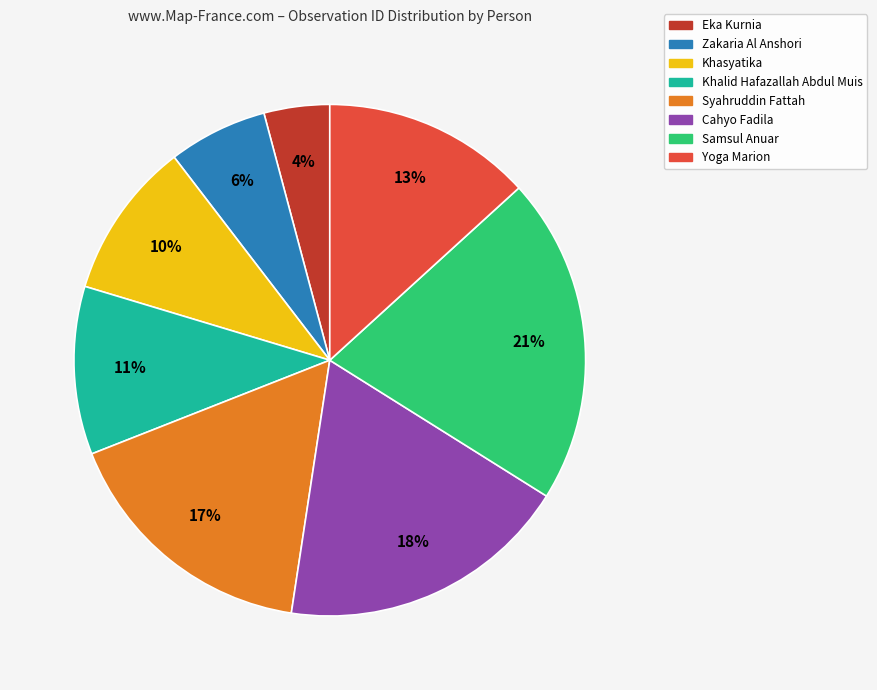

Count the number of slices in the pie.

8